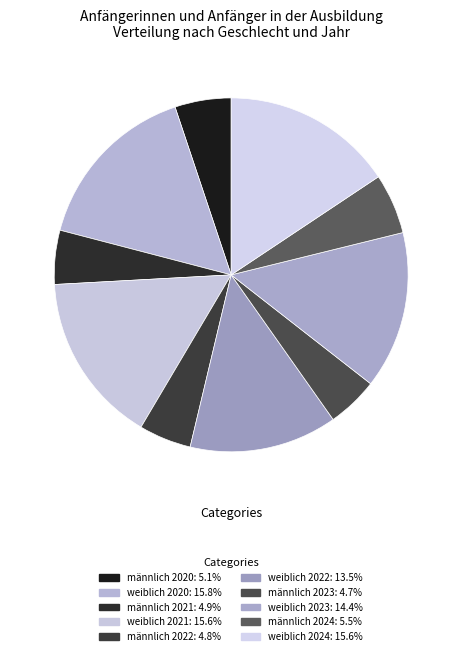

To the nearest percent, what is the difference between the männlich 2024 and weiblich 2024 slice percentages?

10%